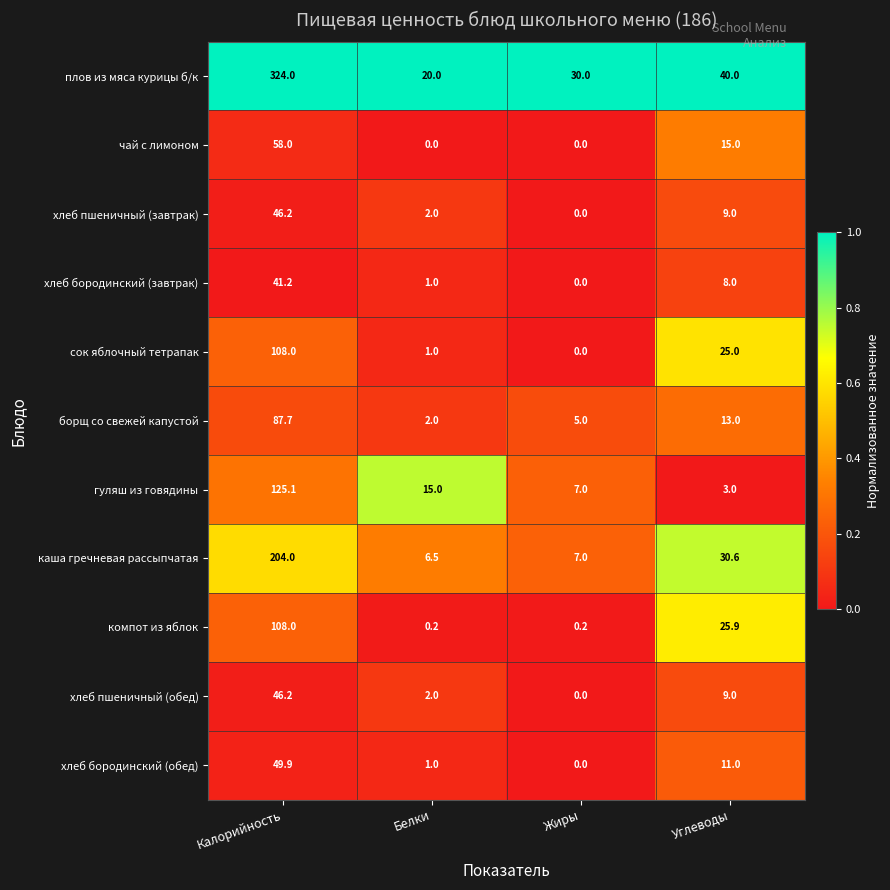

What is the sum of all чай с лимоном values?

73.0